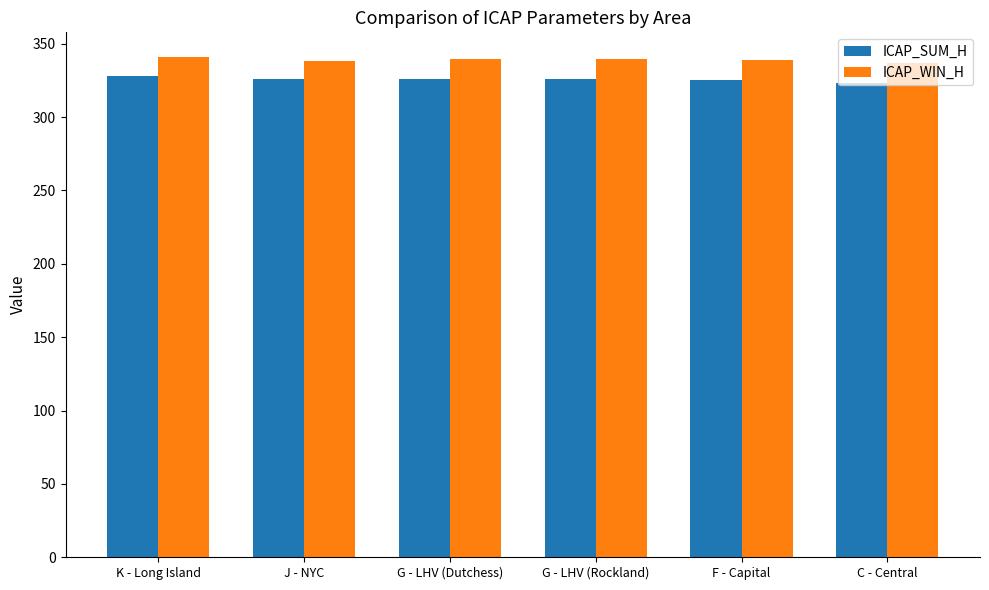

How many values in the ICAP_SUM_H series exceed 325?

5